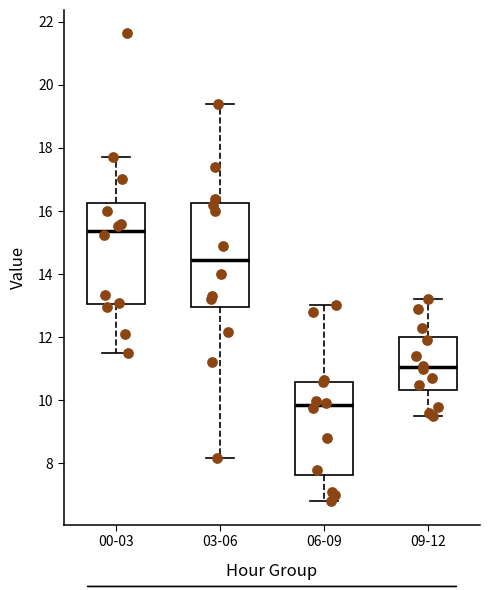

Which box's median line is the highest?

00-03